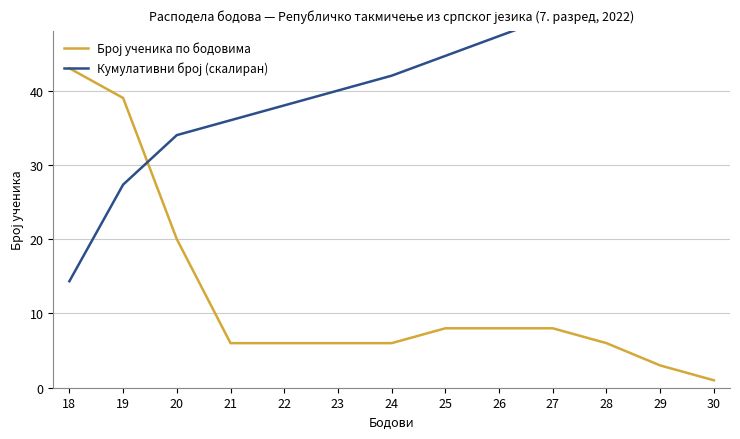

Which series has the largest total across all categories?

Кумулативни број (скалиран)